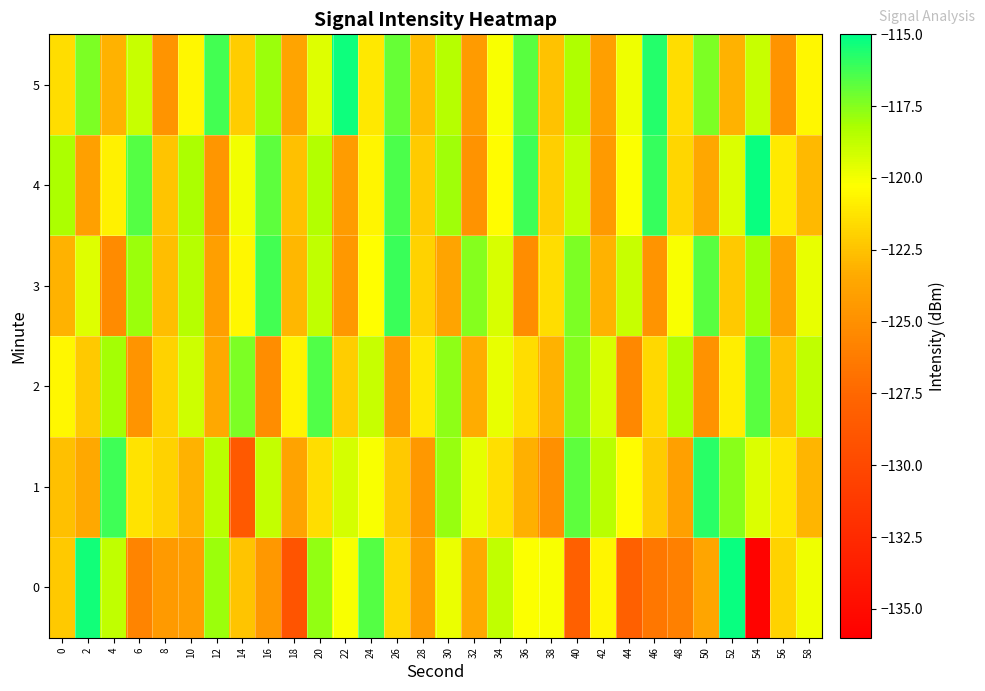

At which category does the chart reach its peak across all series?

54